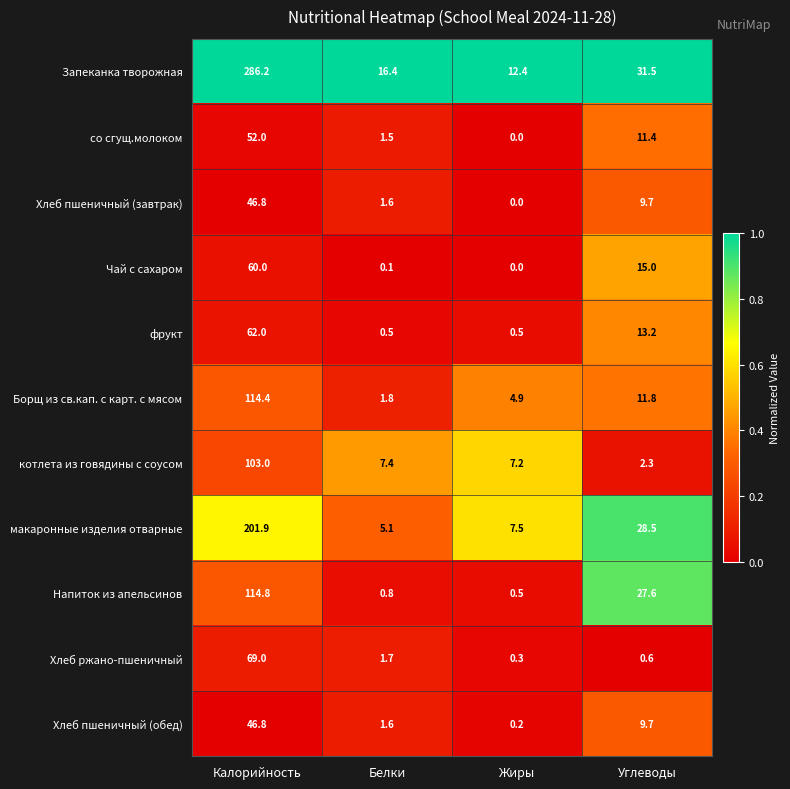

What is the sum of the со сгущ.молоком values at Жиры and Белки?

1.5